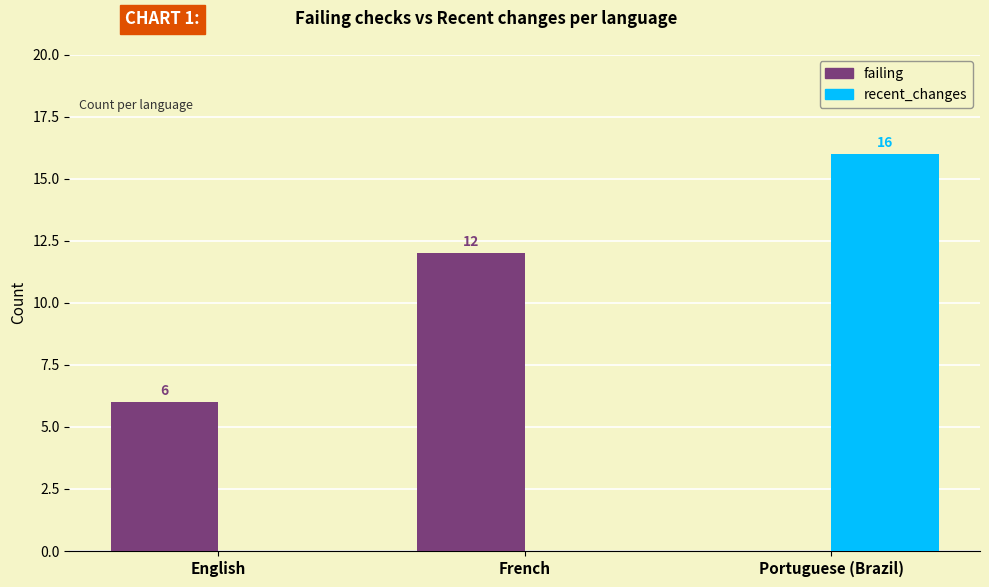

Between English and French, which series saw the biggest shift?

failing